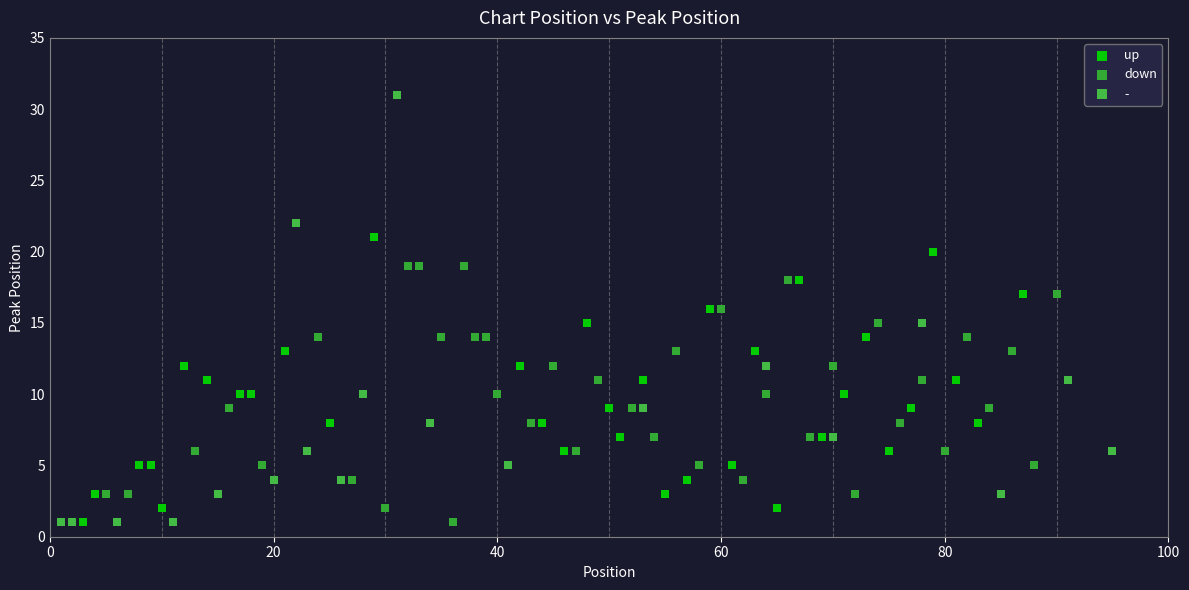

Which series has the largest Y range (max minus min)?

-